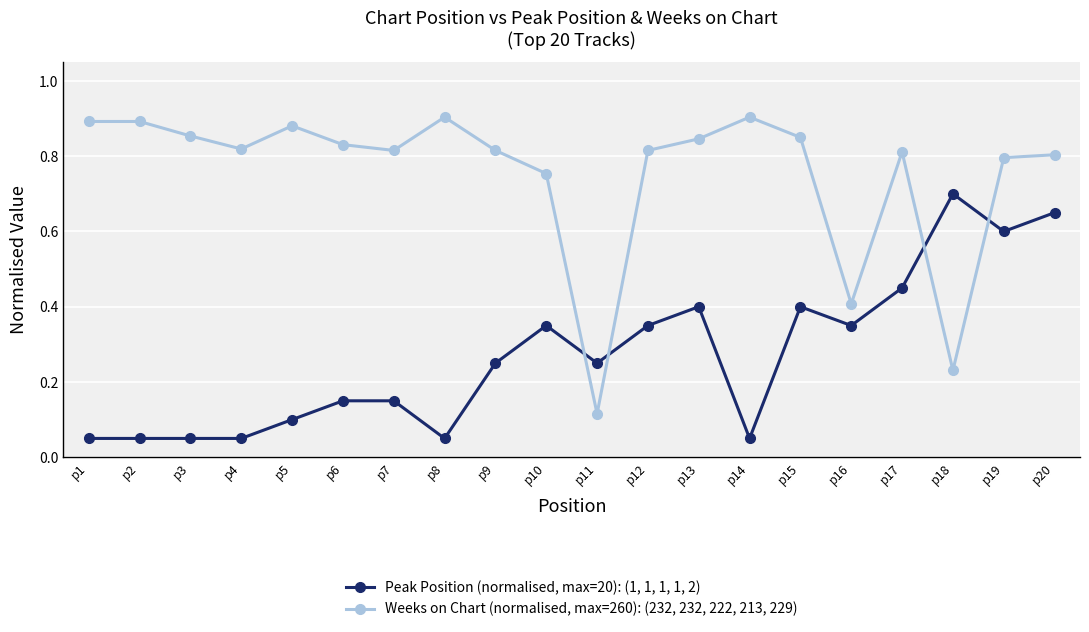

True or false: Weeks on Chart (normalised, max=260): (232, 232, 222, 213, 229) and Peak Position (normalised, max=20): (1, 1, 1, 1, 2) intersect in this chart.

True